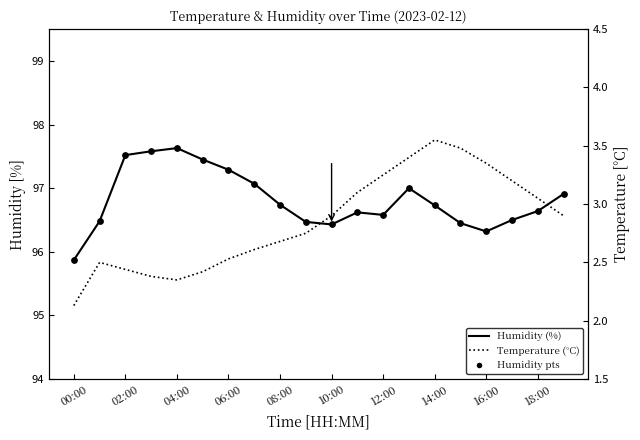

Which series has the largest total across all categories?

Humidity (%)